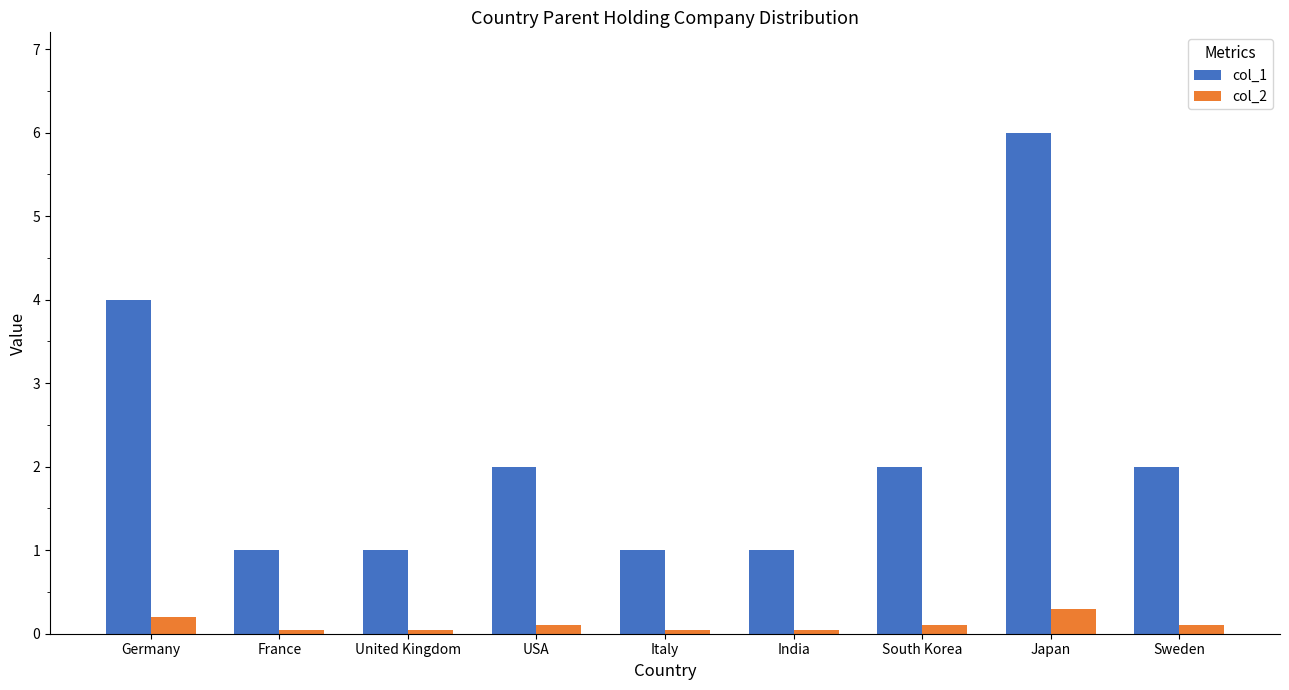

What is the total value across all series at United Kingdom?

1.1